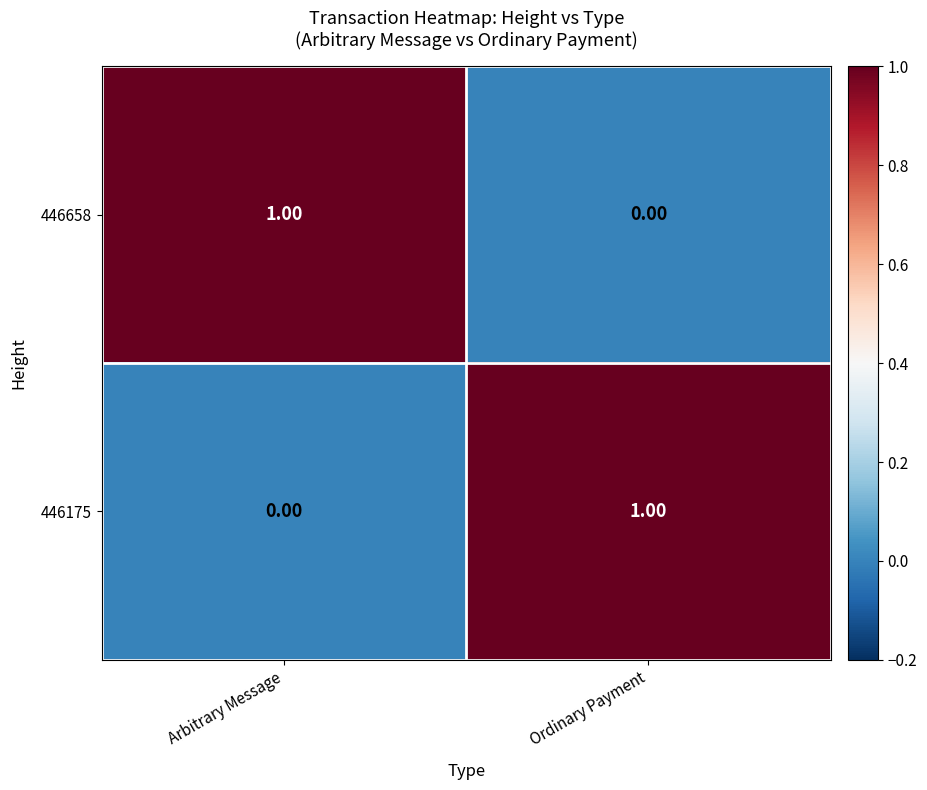

Where is 446175 nearest to the value 0?

Arbitrary Message